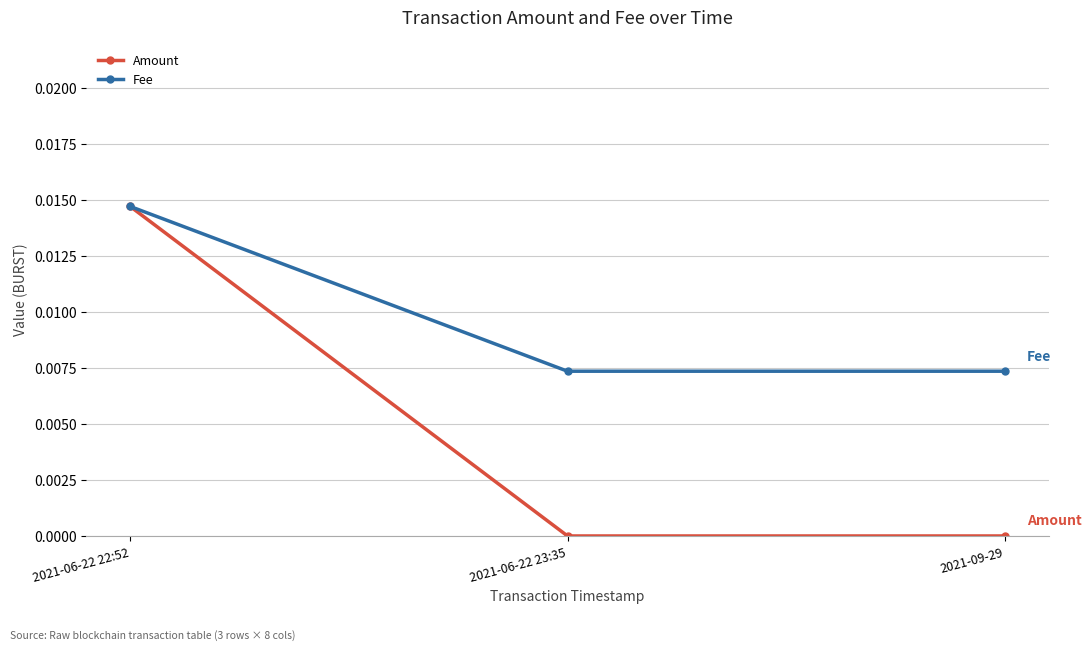

Which series has the widest spread of values?

Amount